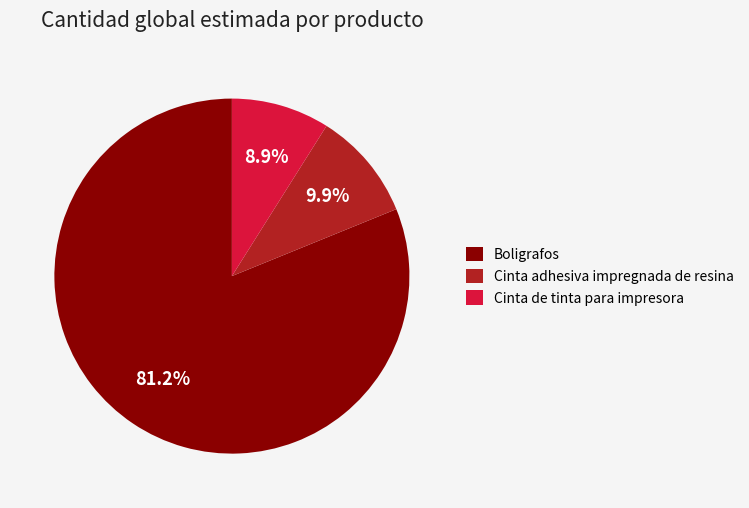

How many segments does this pie chart have?

3